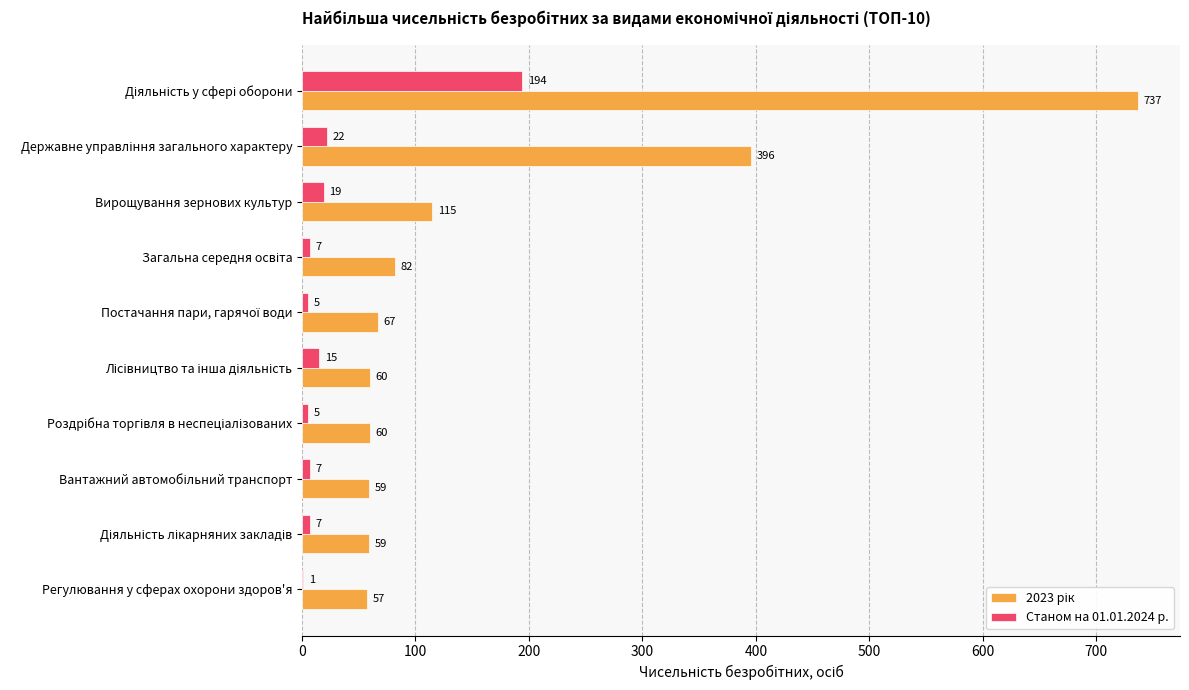

What is the greatest value displayed?

737